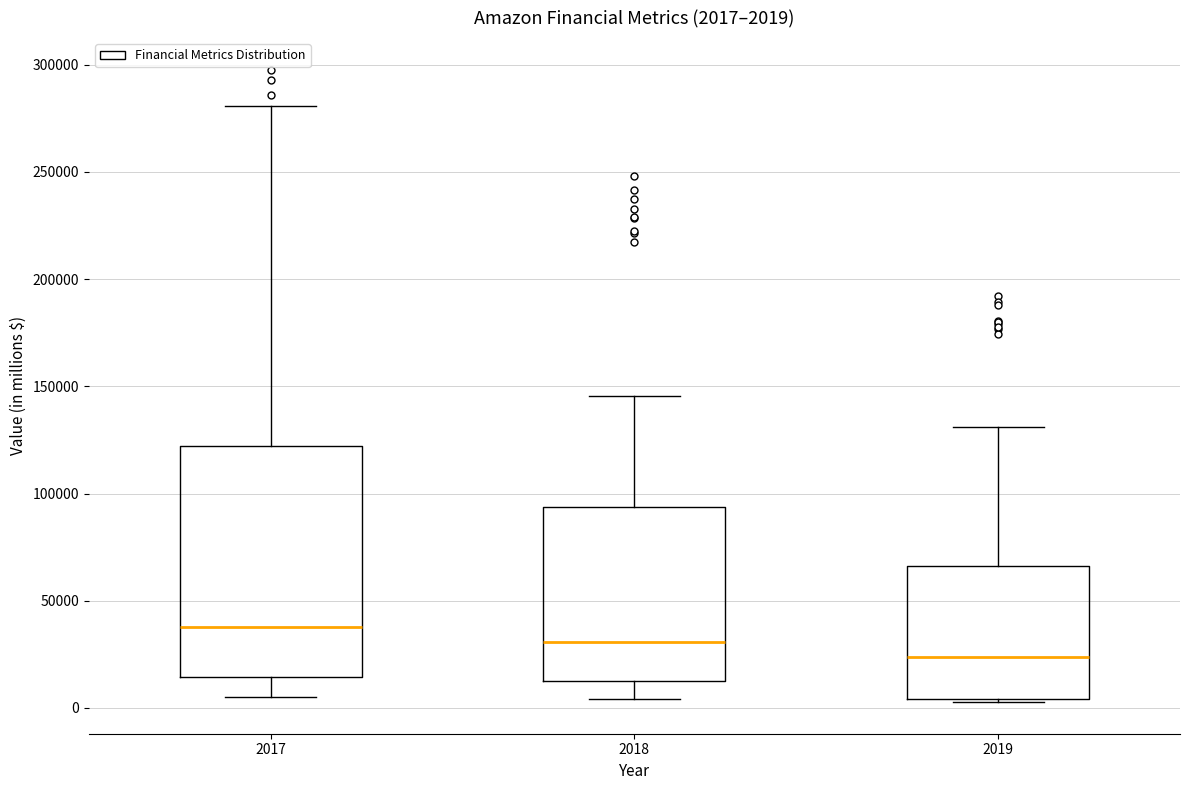

Comparing the boxes themselves (not the whiskers), which one is the tallest?

2017